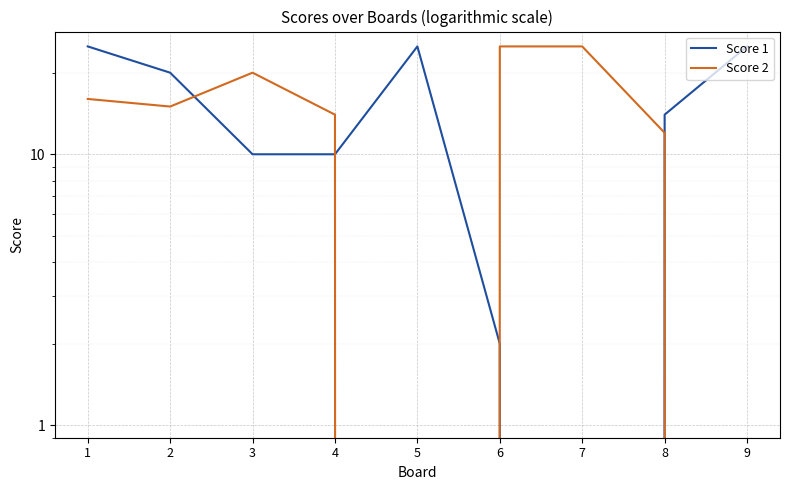

In Score 2, how many points are higher than both neighbors (excluding endpoints)?

1